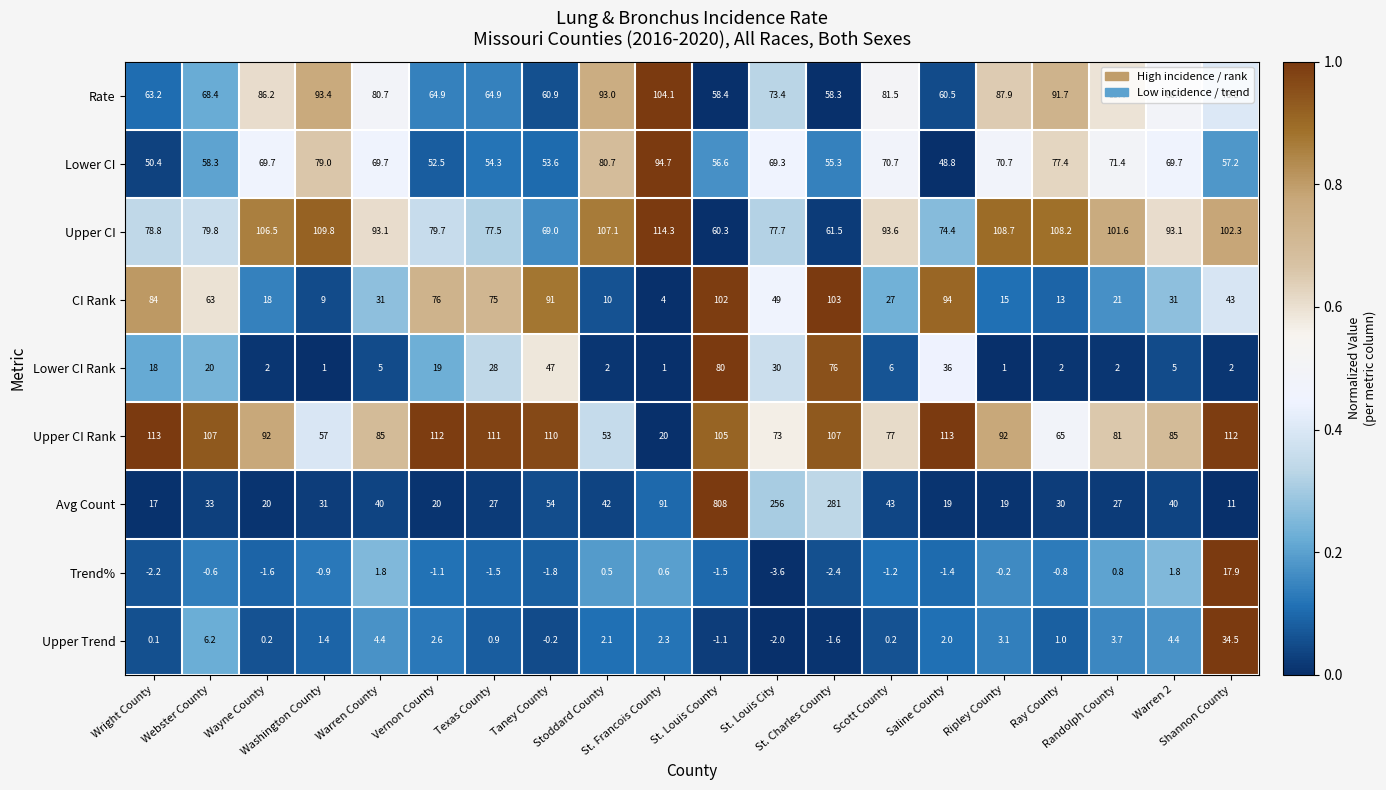

What is the difference between the highest and lowest values at Scott County?

94.8